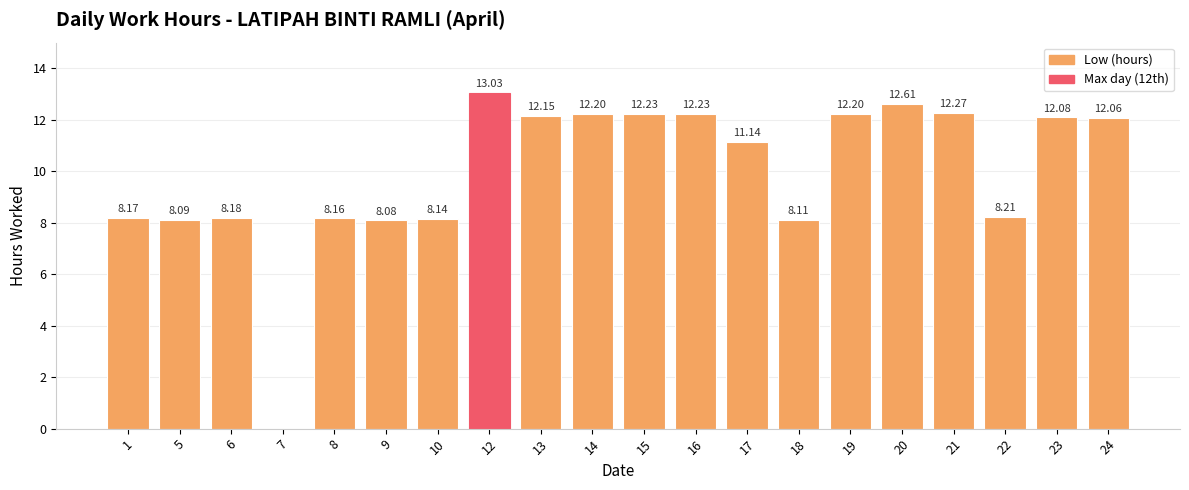

Reading right to left, what are all the values shown in this chart?

24=12.1	23=12.1	22=8.2	21=12.3	20=12.6	19=12.2	18=8.1	17=11.1	16=12.2	15=12.2	14=12.2	13=12.2	12=13.0	10=8.1	9=8.1	8=8.2	7=0.0	6=8.2	5=8.1	1=8.2